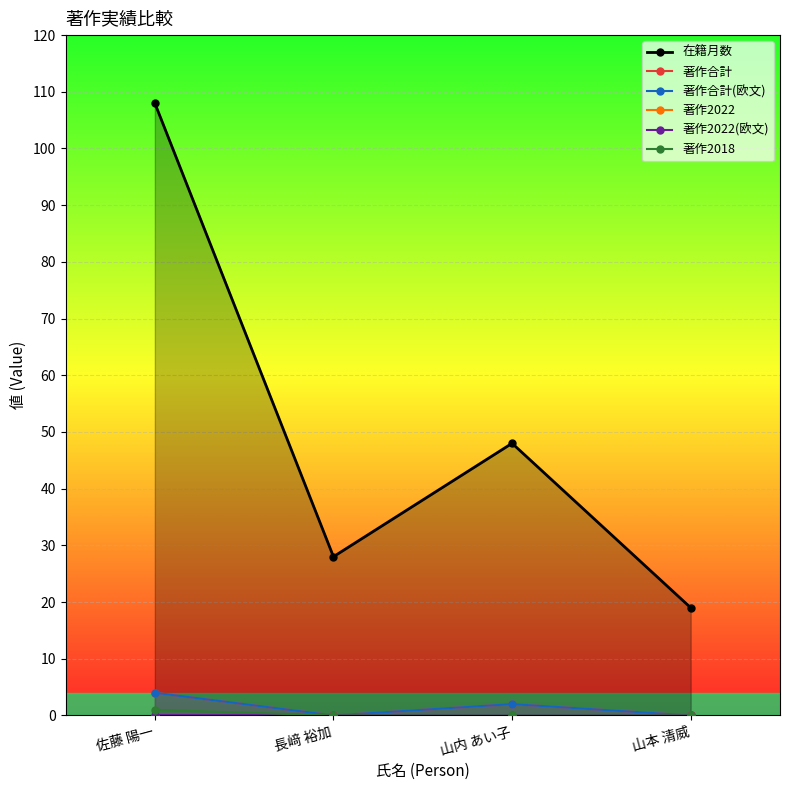

Which series has the largest range (max minus min)?

在籍月数